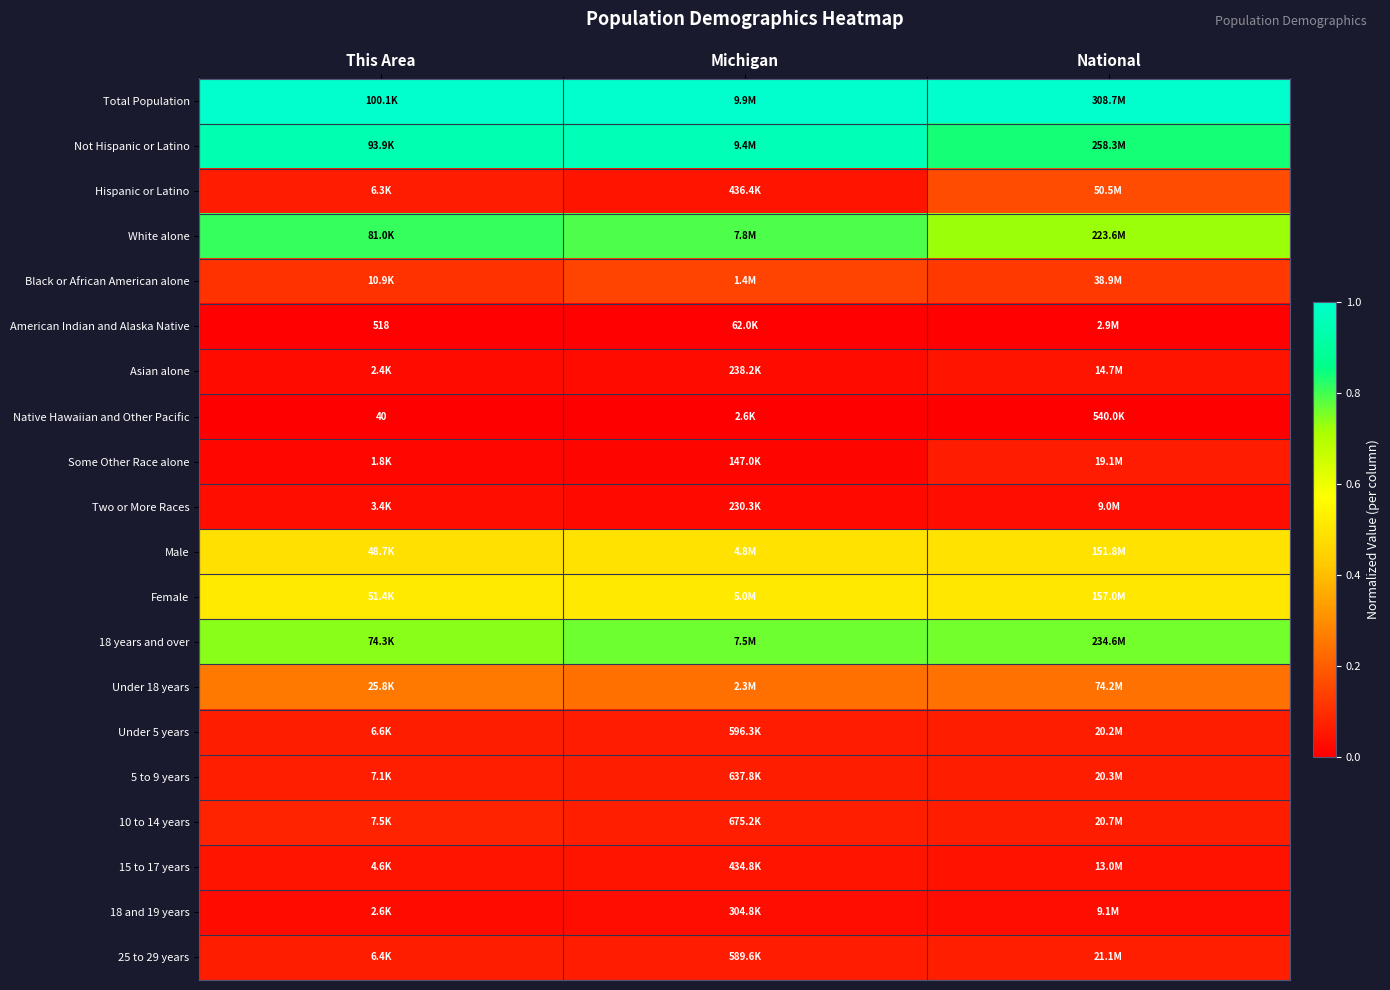

What is the difference between the highest and lowest values at This Area?

1.0